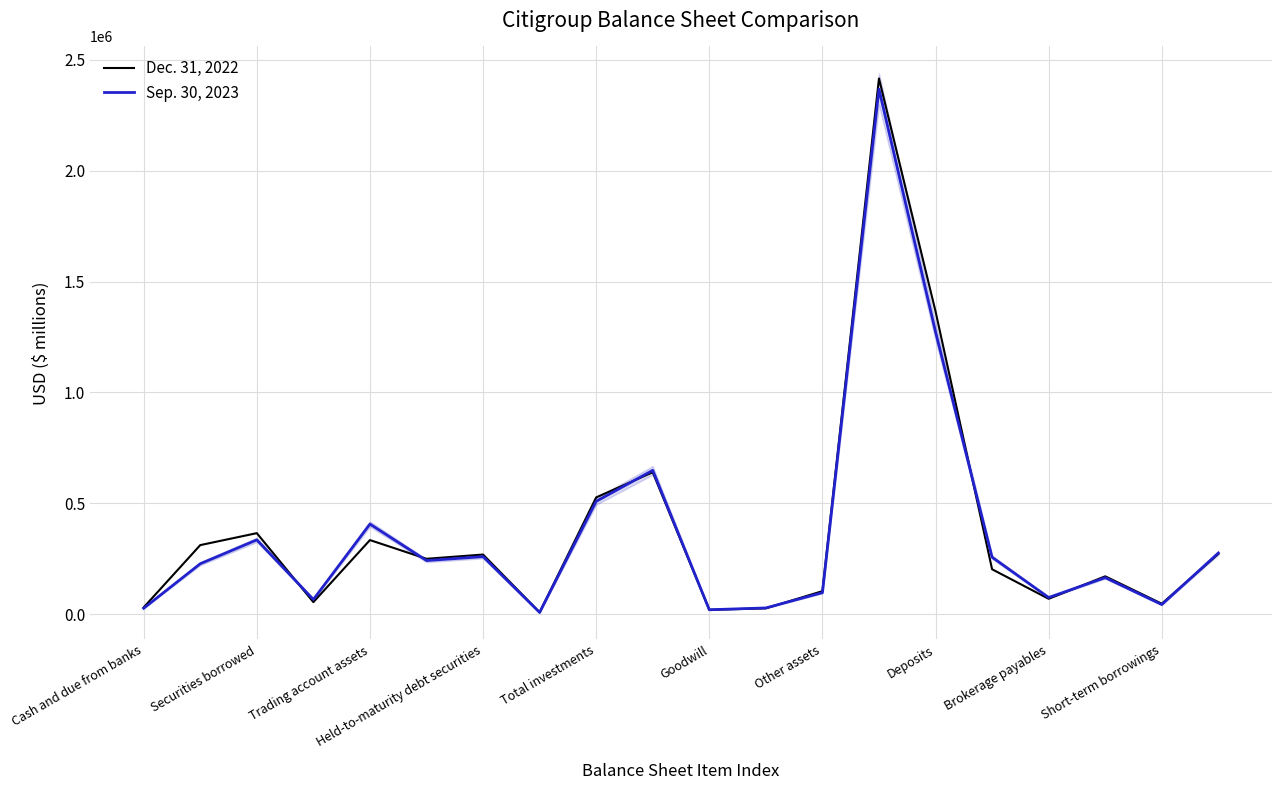

How many values in the Dec. 31, 2022 series are below 249679?

10